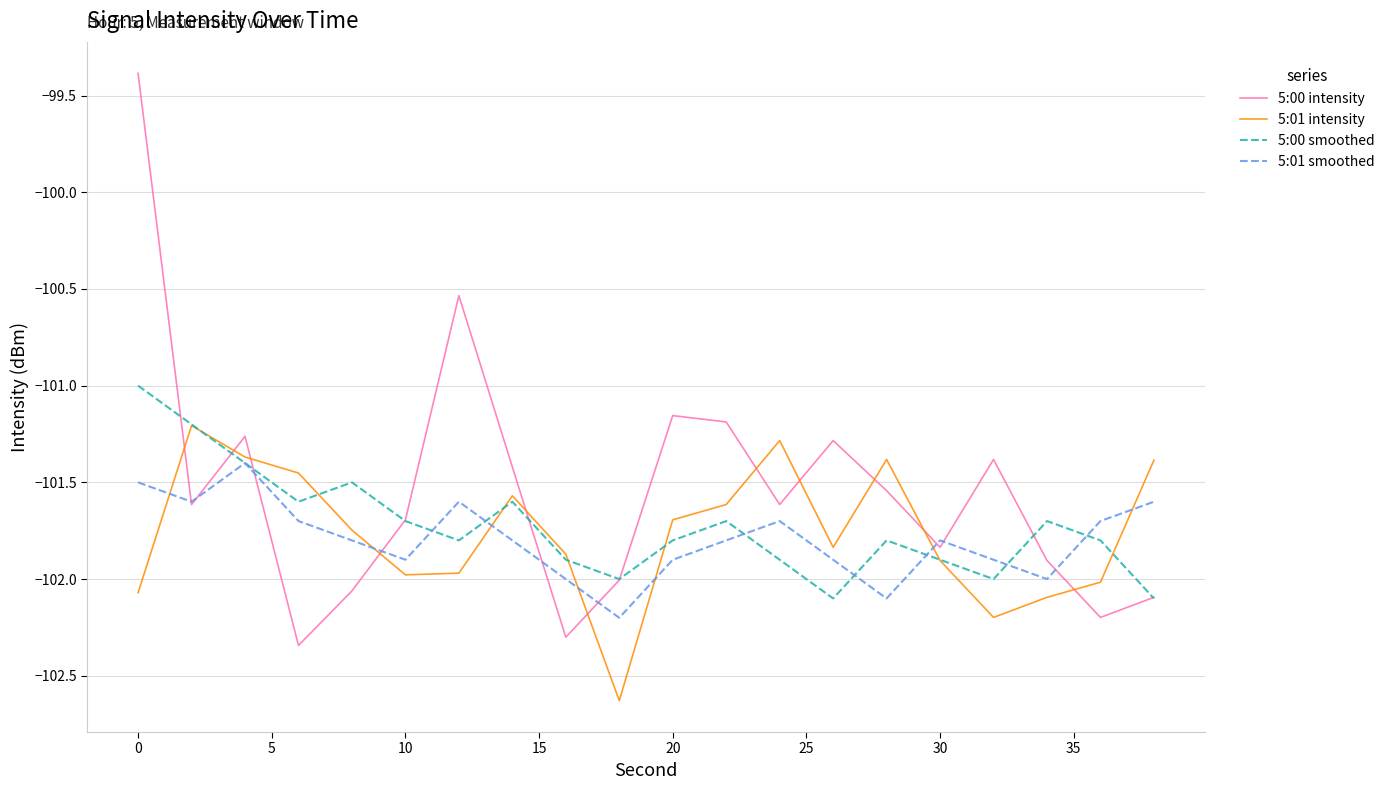

Which series has the largest range (max minus min)?

5:00 intensity